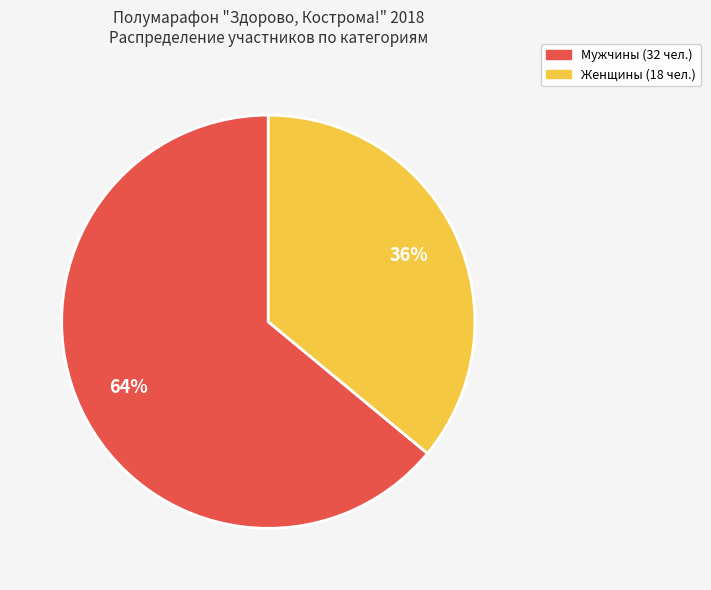

Is Женщины the majority of the pie?

No